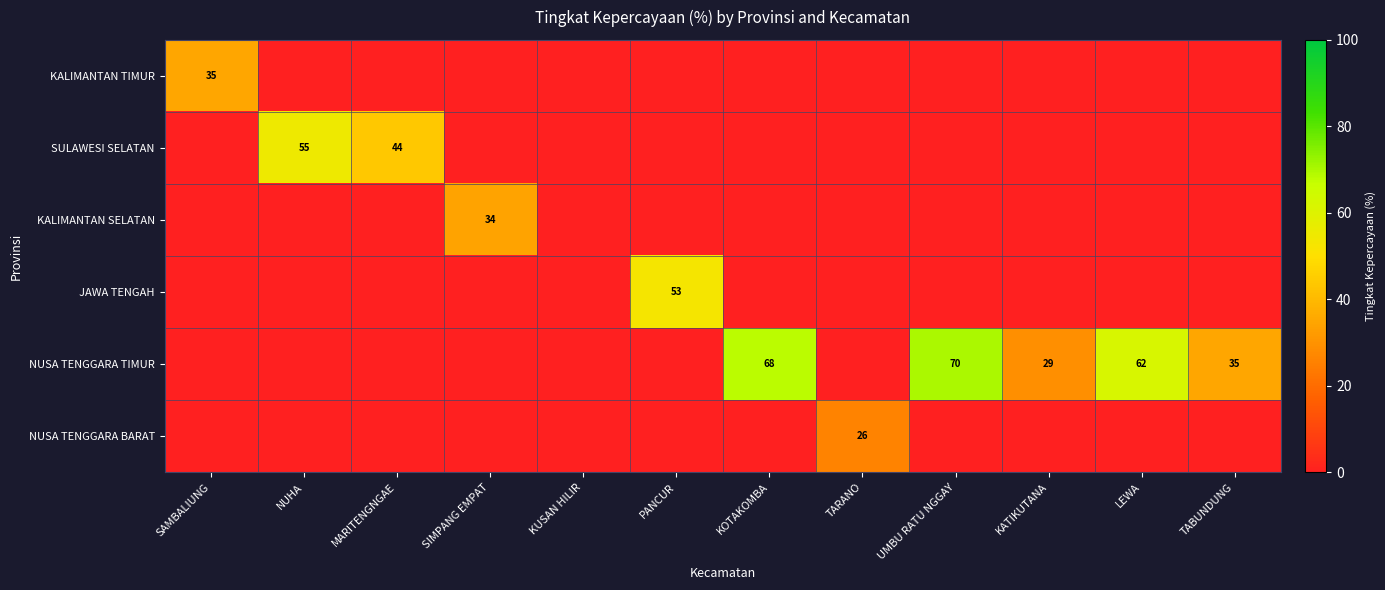

The value of JAWA TENGAH at PANCUR is 92. True or false?

False